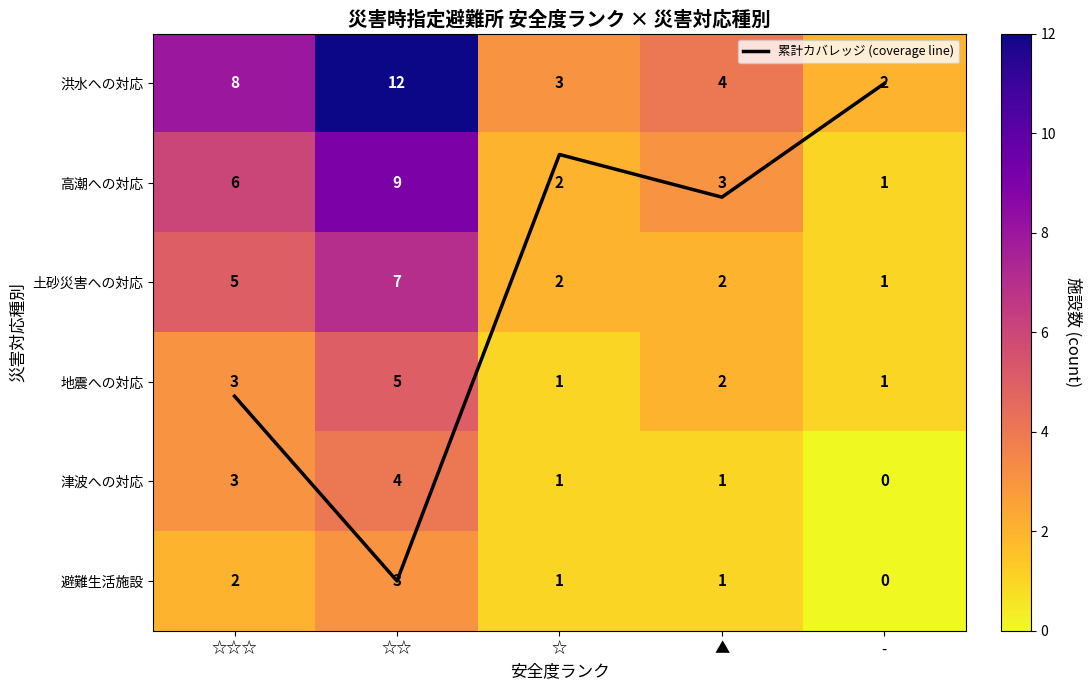

The 避難生活施設 series shows 1.0 at ▲. True or false?

True